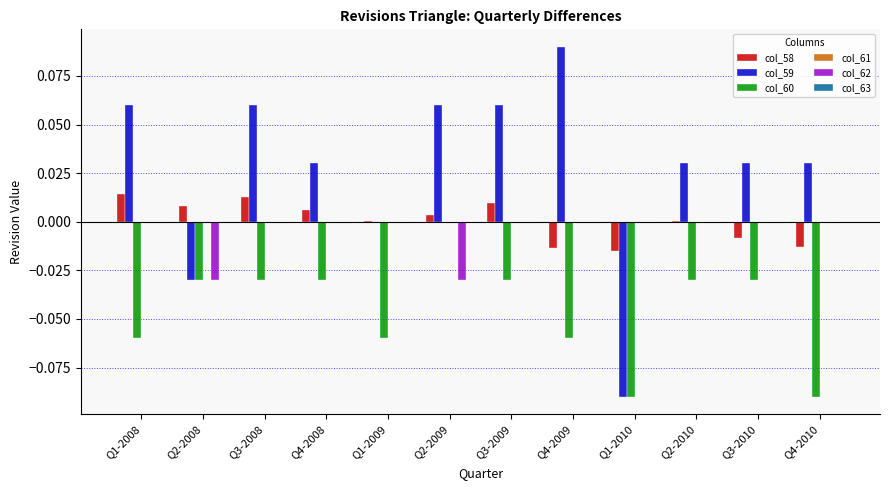

Which series has the largest total across all categories?

col_59